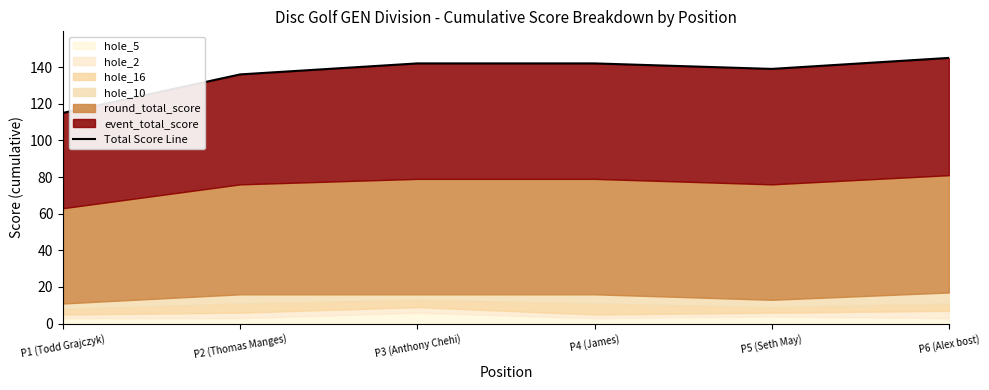

Where does the data first go above 142?

P6 (Alex bost)